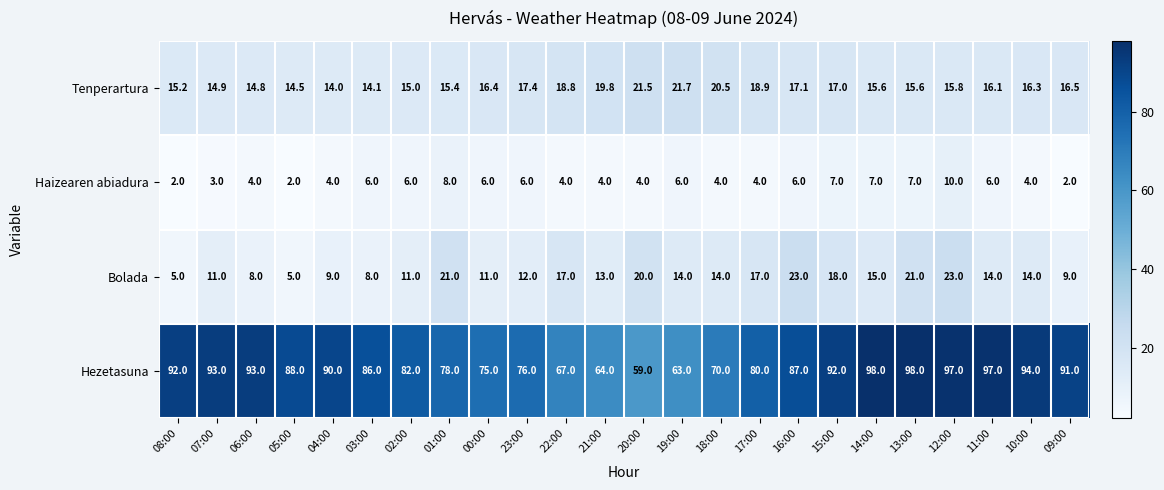

Which series changed the most between 07:00 and 04:00?

Hezetasuna